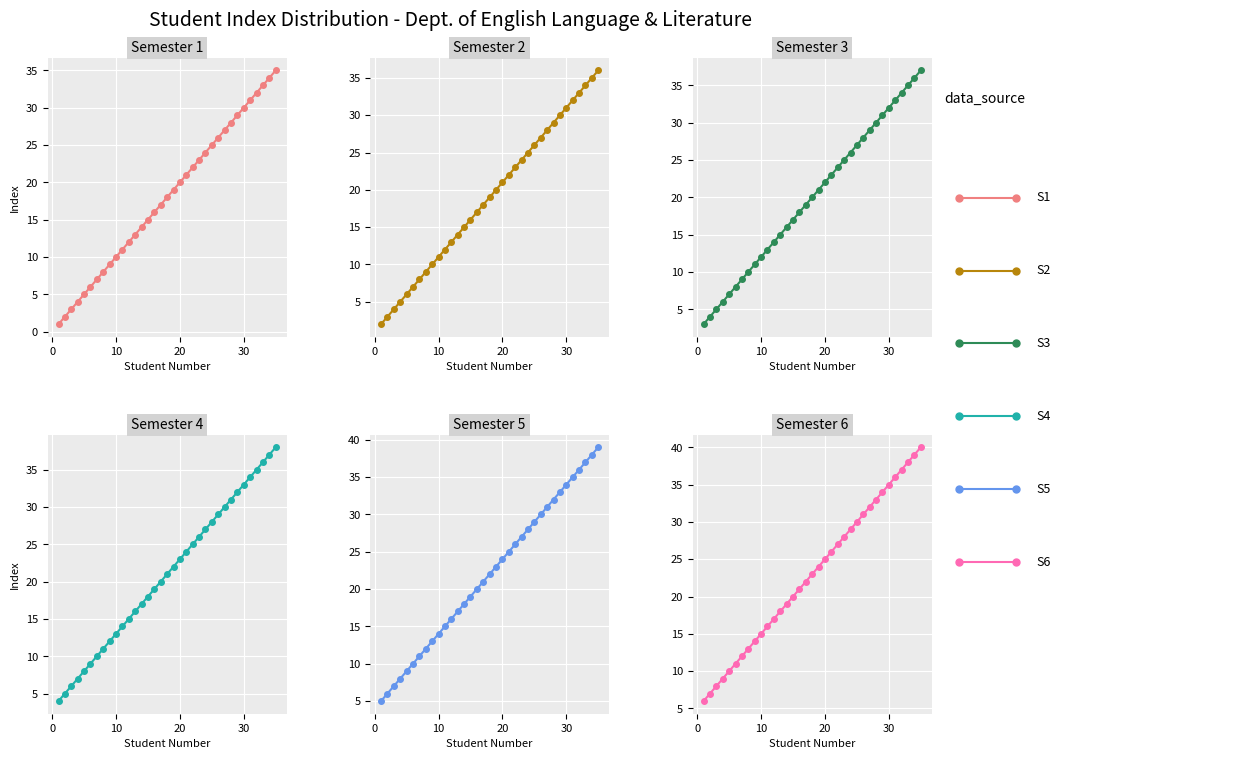

What is the total value across all series at 20?

39